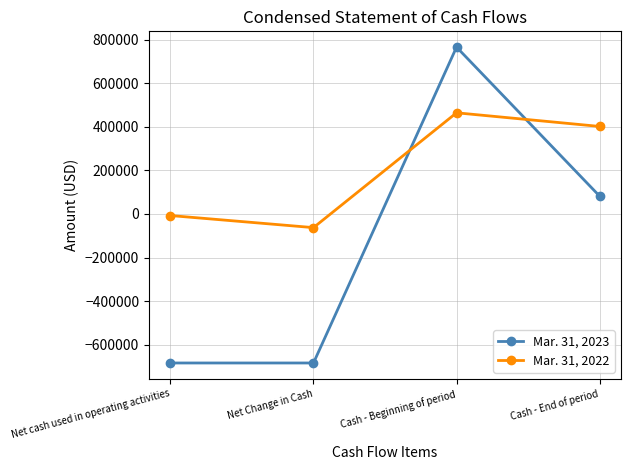

At which label does Mar. 31, 2022 reach its peak?

Cash - Beginning of period